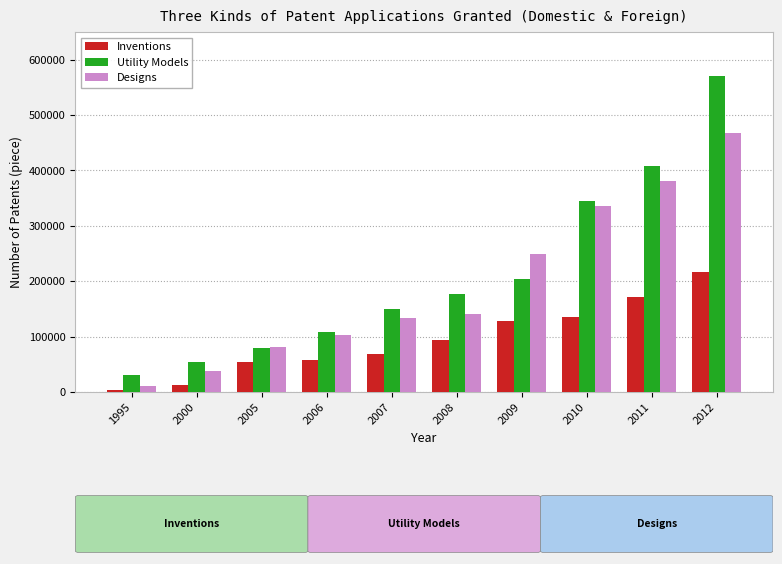

What is the value of the Utility Models bar at the 1st from the left?

30471